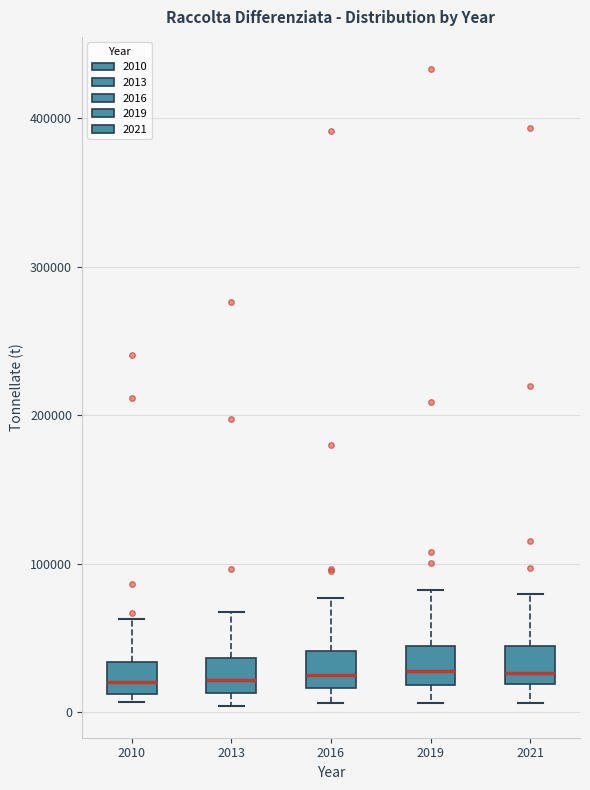

Reading left to right, transcribe this box plot: for each box, give where its median line is, the range the box spans, and where its two whiskers end, as read against the y-axis. The values are not printed on the chart, so give them approximately, as read against the axis.

2010: median 20000, box 10000 to 30000, whiskers 10000 (just below the box's lower edge) to 60000
2013: median 20000, box 10000 to 40000, whiskers 0 to 70000
2016: median 20000 (just above the box's lower edge), box 20000 to 40000, whiskers 10000 to 80000
2019: median 30000, box 20000 to 40000, whiskers 10000 to 80000
2021: median 30000, box 20000 to 40000, whiskers 10000 to 80000